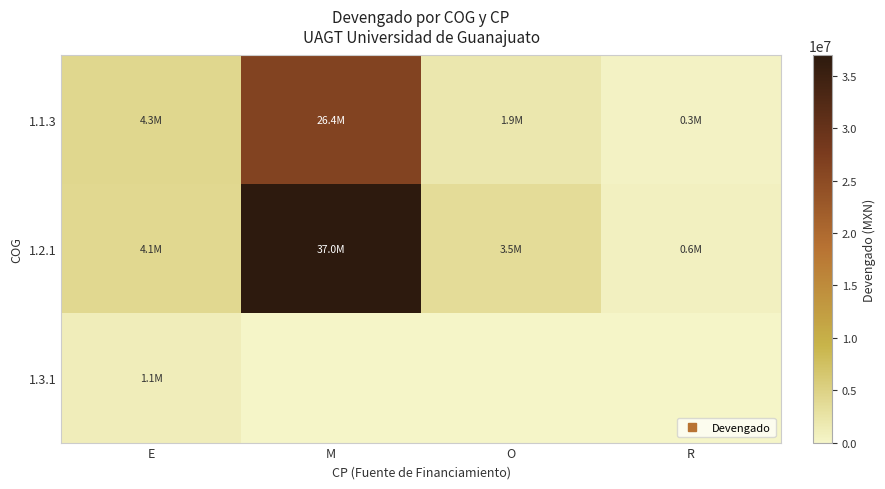

Which series has the largest total across all categories?

1.2.1